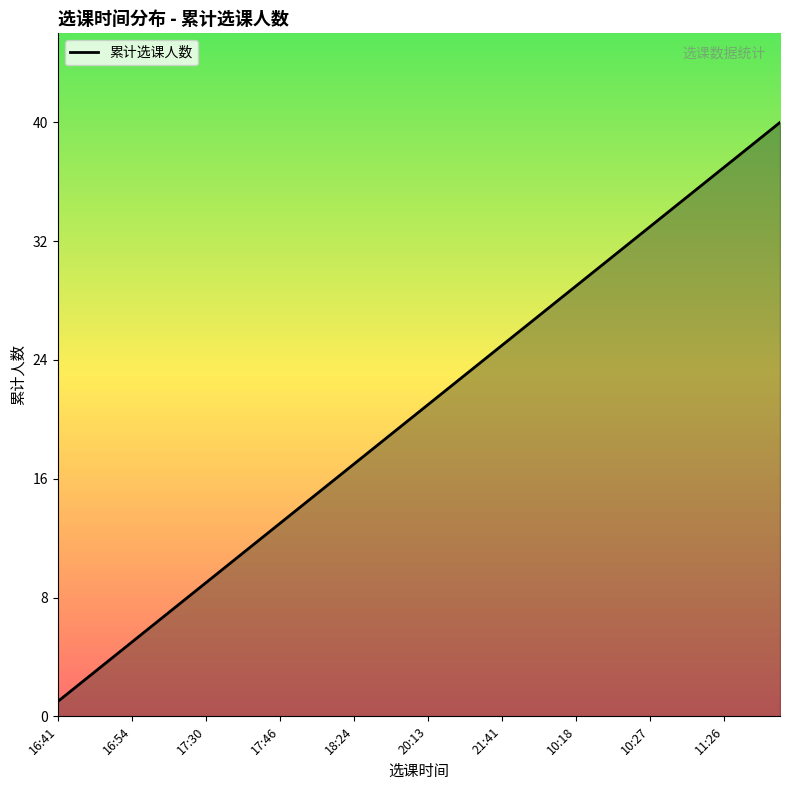

Does the chart have visible grid lines?

No